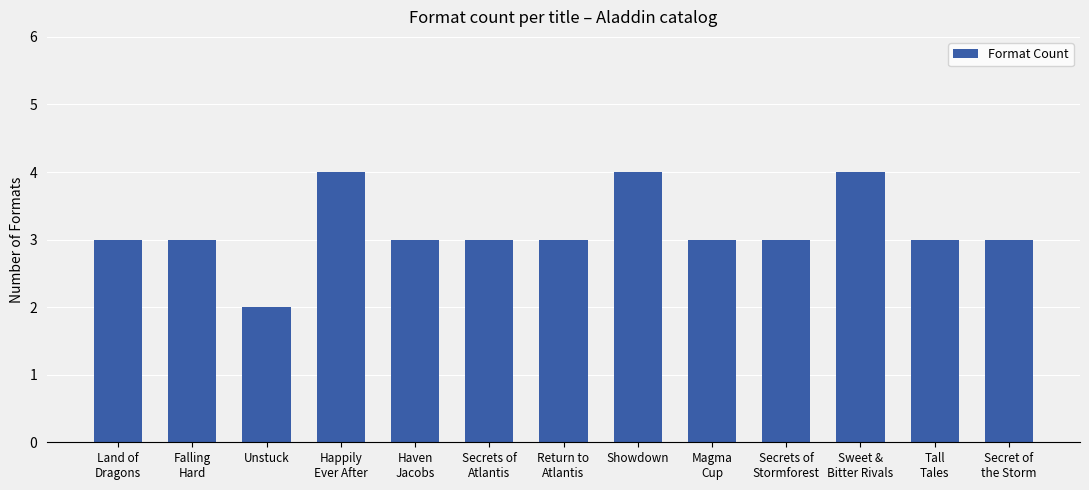

Which category has the lowest value across all series?

Unstuck